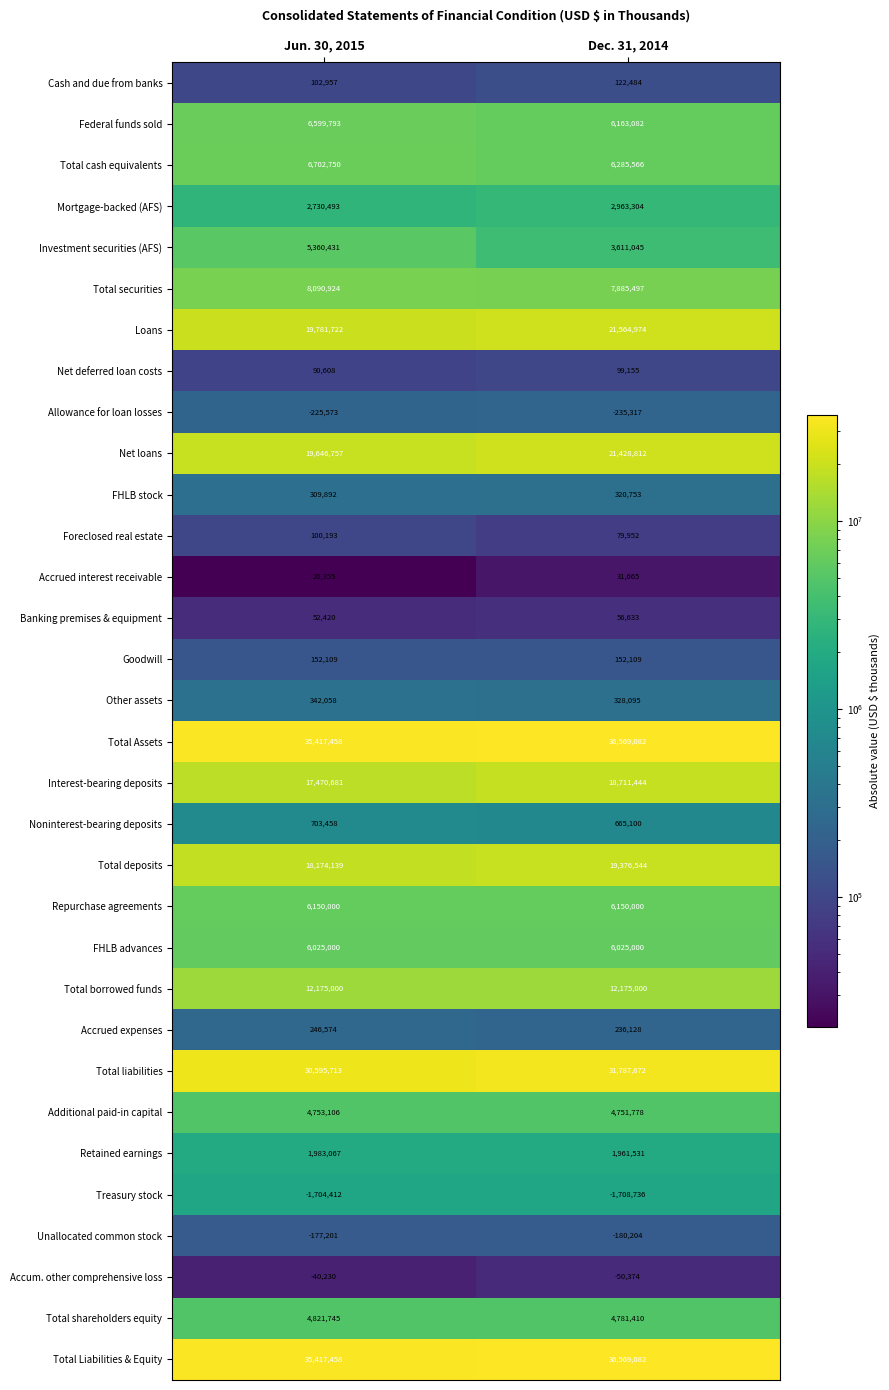

List the series in order of their peak value, lowest first.

Accrued interest receivable, Accum. other comprehensive loss, Banking premises & equipment, Net deferred loan costs, Foreclosed real estate, Cash and due from banks, Goodwill, Unallocated common stock, Allowance for loan losses, Accrued expenses, FHLB stock, Other assets, Noninterest-bearing deposits, Treasury stock, Retained earnings, Mortgage-backed (AFS), Additional paid-in capital, Total shareholders equity, Investment securities (AFS), FHLB advances, Repurchase agreements, Federal funds sold, Total cash equivalents, Total securities, Total borrowed funds, Interest-bearing deposits, Total deposits, Net loans, Loans, Total liabilities, Total Assets, Total Liabilities & Equity